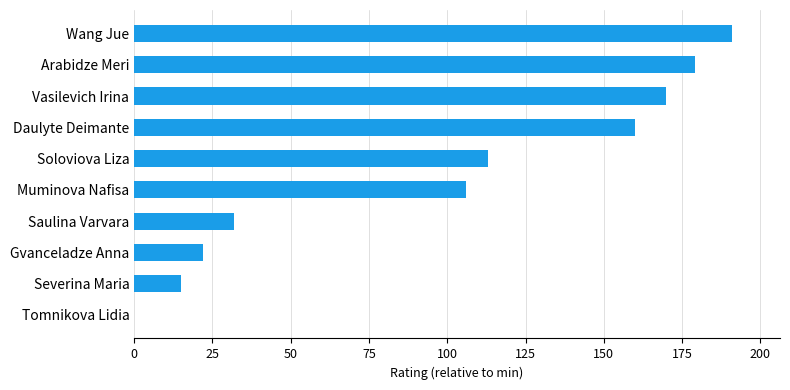

What is the sum of the values at Gvanceladze Anna and Arabidze Meri?

201